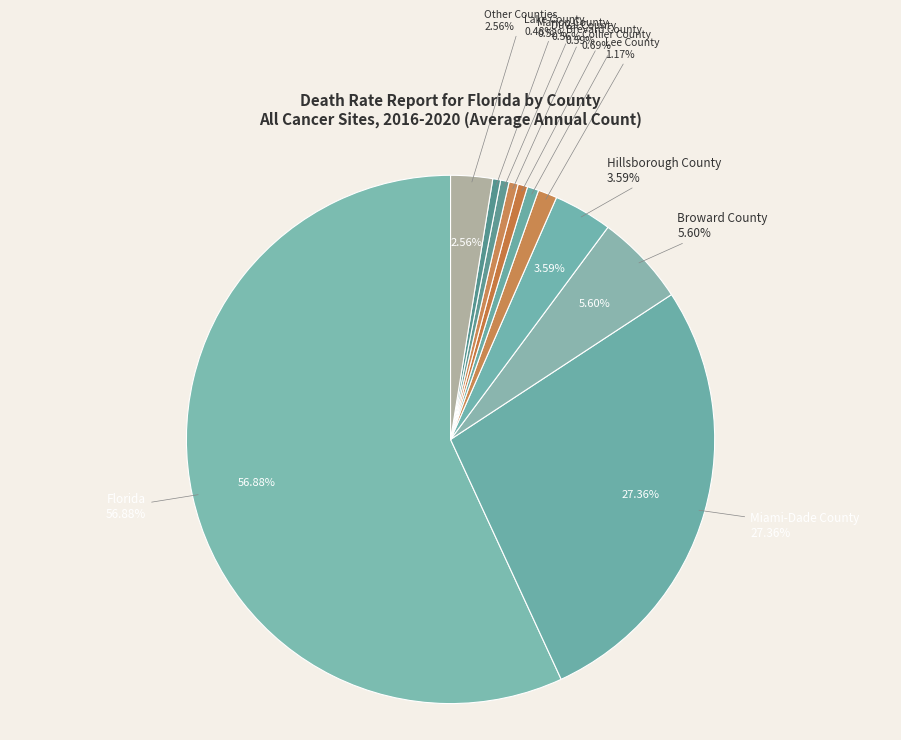

Between Hillsborough County and Lake County, which is larger?

Hillsborough County